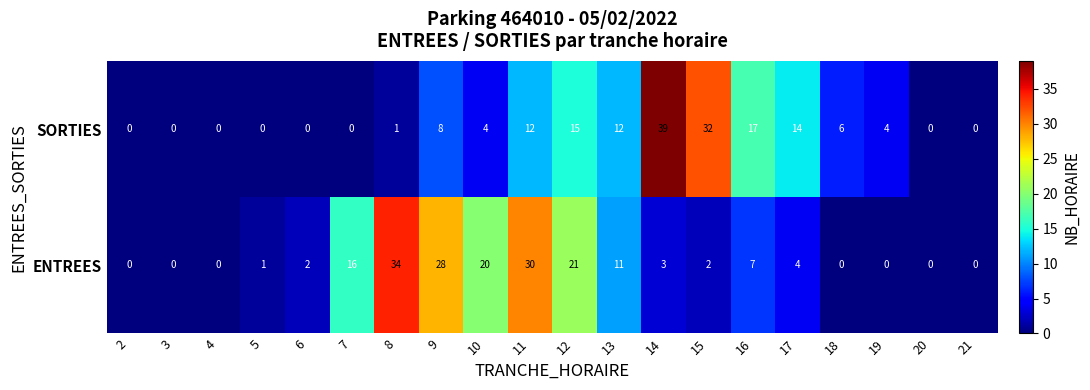

What is the difference between the second highest and minimum values in the ENTREES series?

30